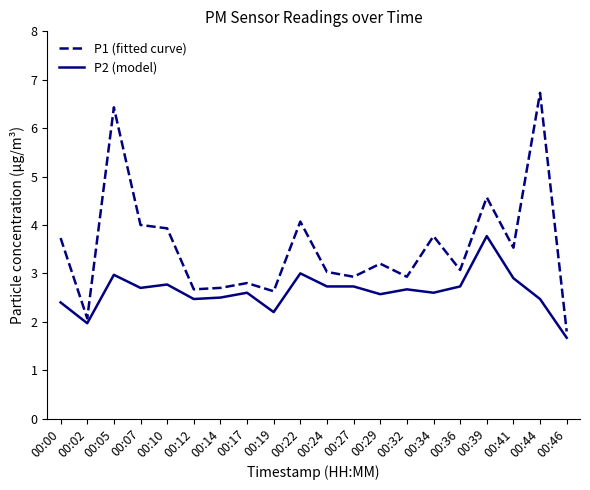

What are all the series names shown in the legend?

P1 (fitted curve), P2 (model)